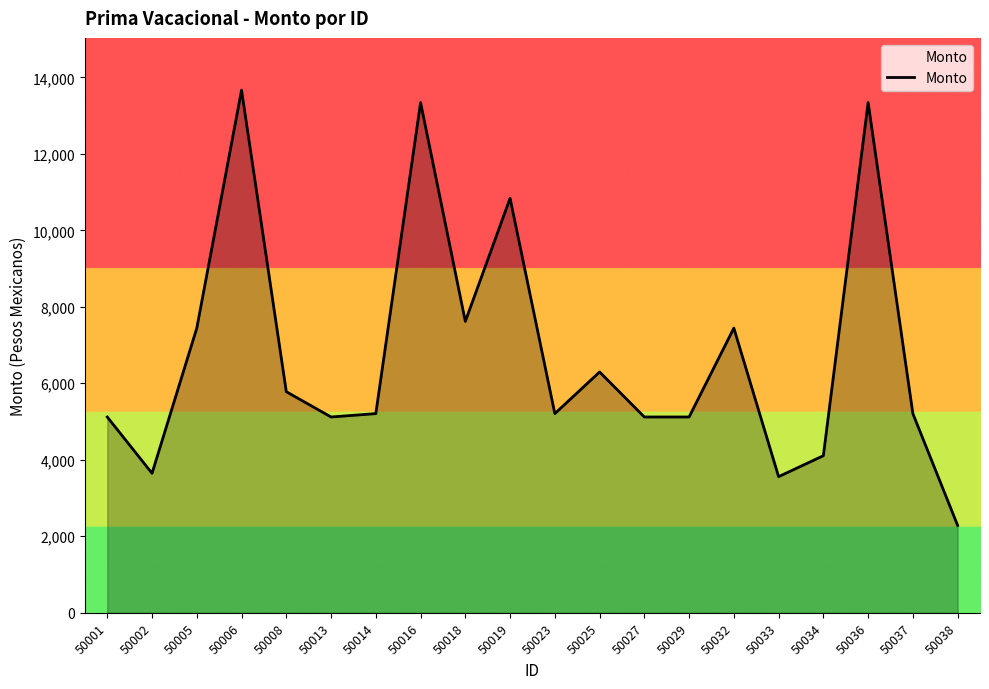

Where is the data nearest to the value 7974?

50018